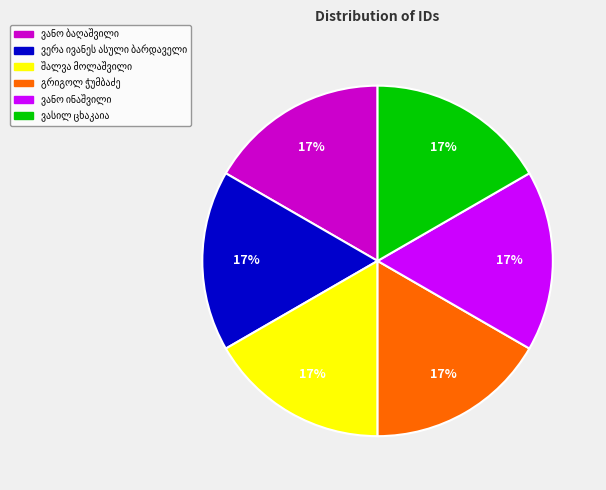

To the nearest percent, what is the average slice percentage?

17%